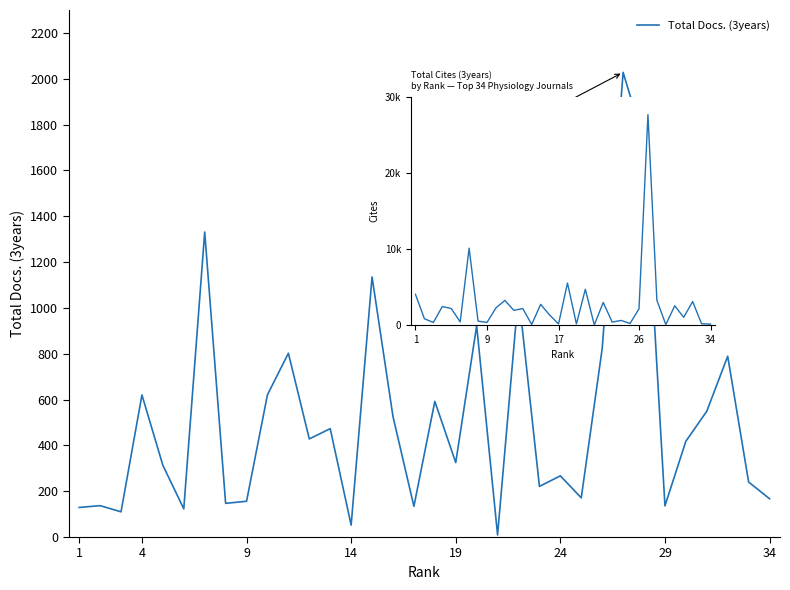

List the series in order of their peak value, highest first.

Total Cites (3years), Total Docs. (3years)